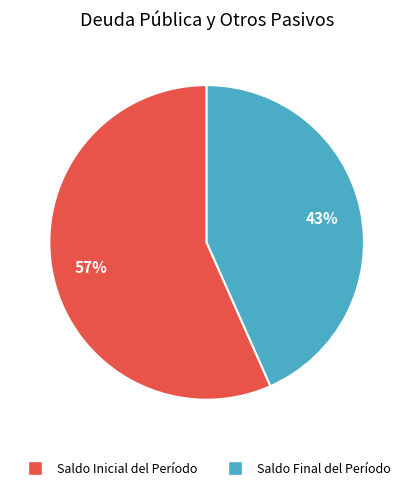

To the nearest percent, what is the average slice percentage?

50%